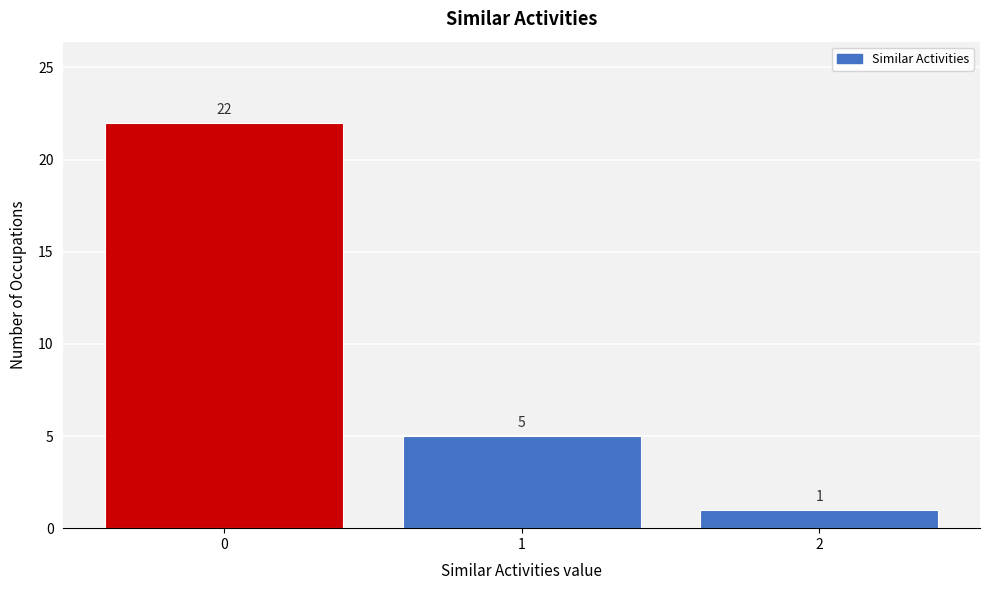

Reading left to right, transcribe all the data shown in this chart.

22	5	1